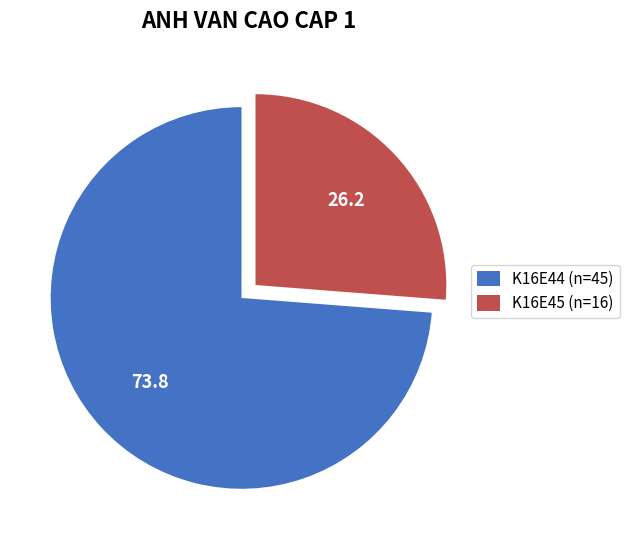

Does K16E45 (n=16) account for over 50% of the chart?

No